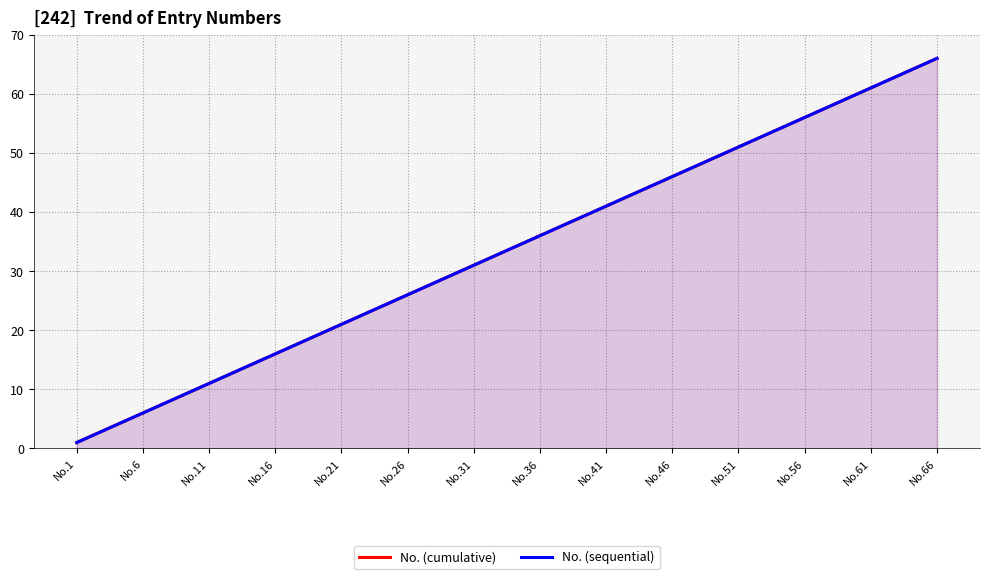

What is the sum of the No. (cumulative) values at No.31 and No.46?

77